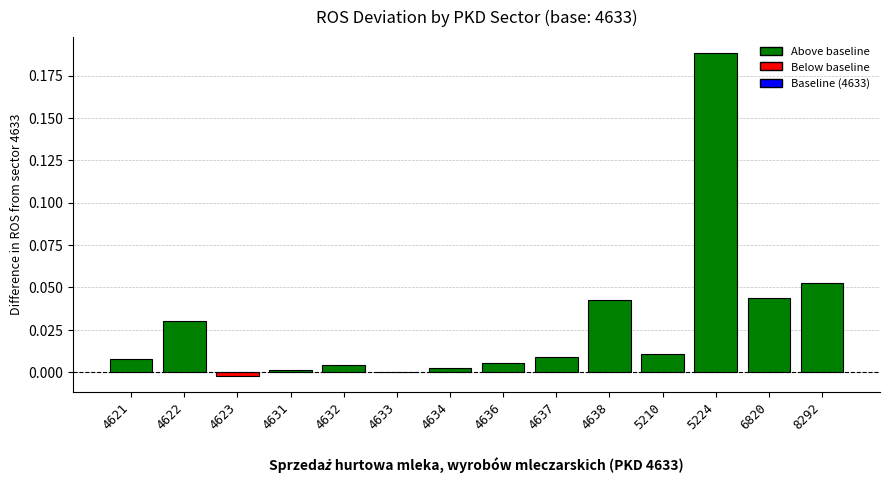

At which category does the chart reach its peak across all series?

5224